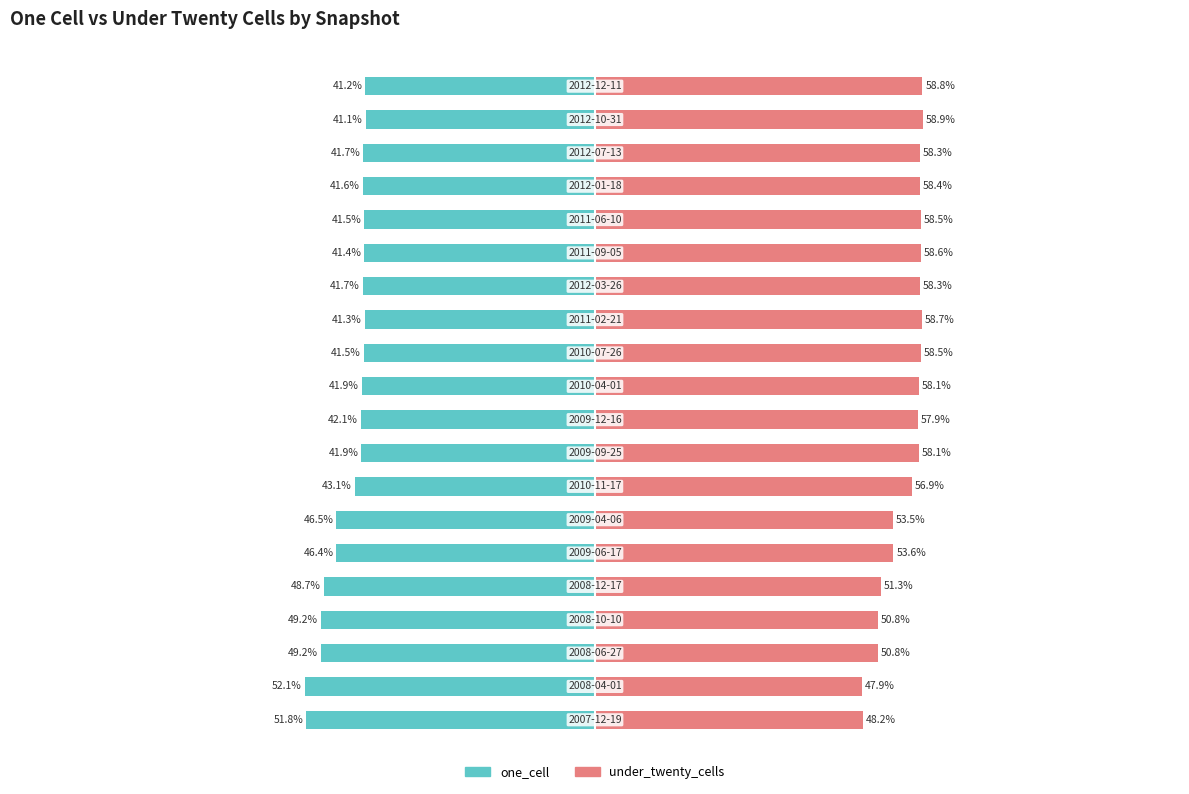

Which series has the largest range (max minus min)?

one_cell